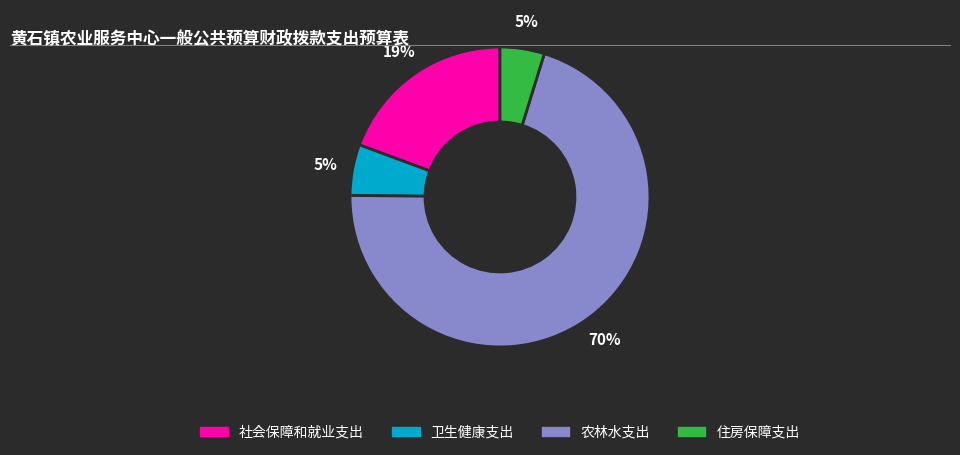

Combined, do 住房保障支出 and 社会保障和就业支出 account for over 50%?

No